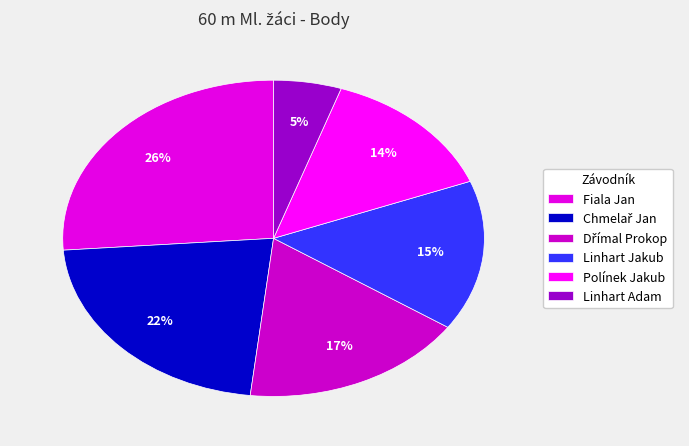

To the nearest percent, what portion does Dřímal Prokop represent?

17%